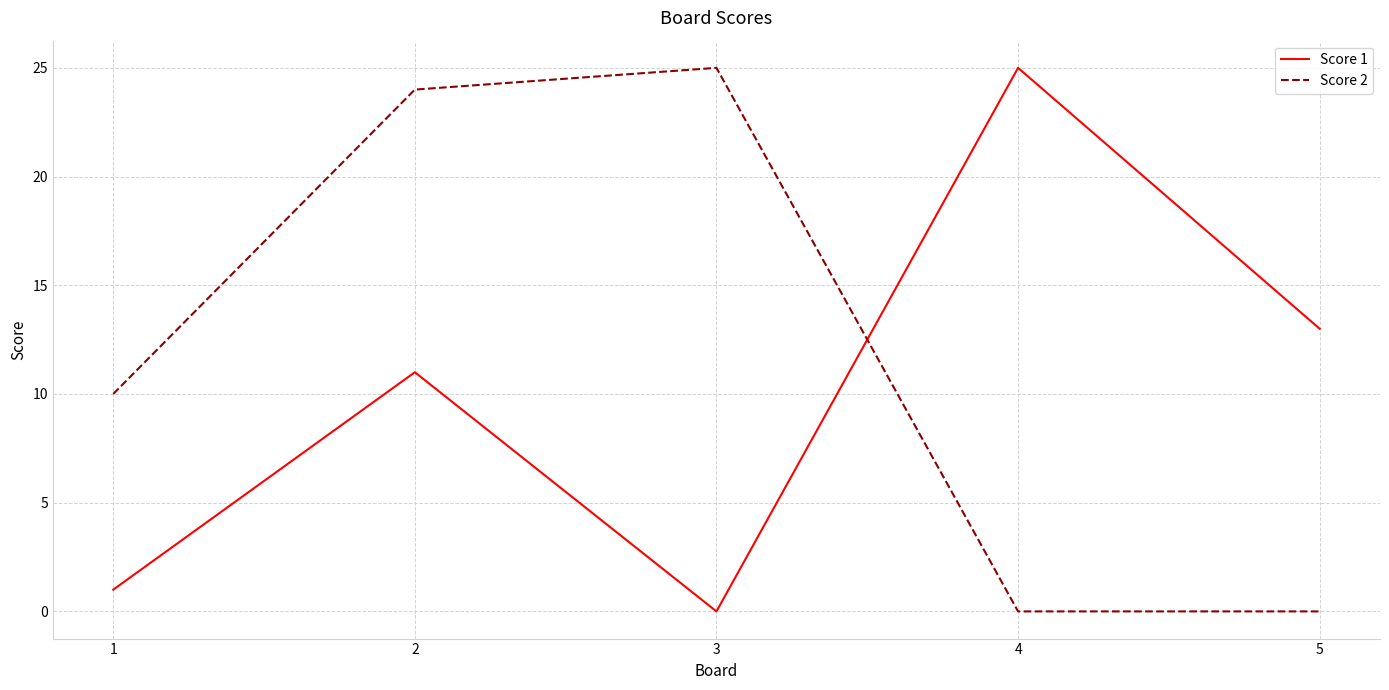

What is the difference between the second highest and second lowest values in the Score 2 series?

24